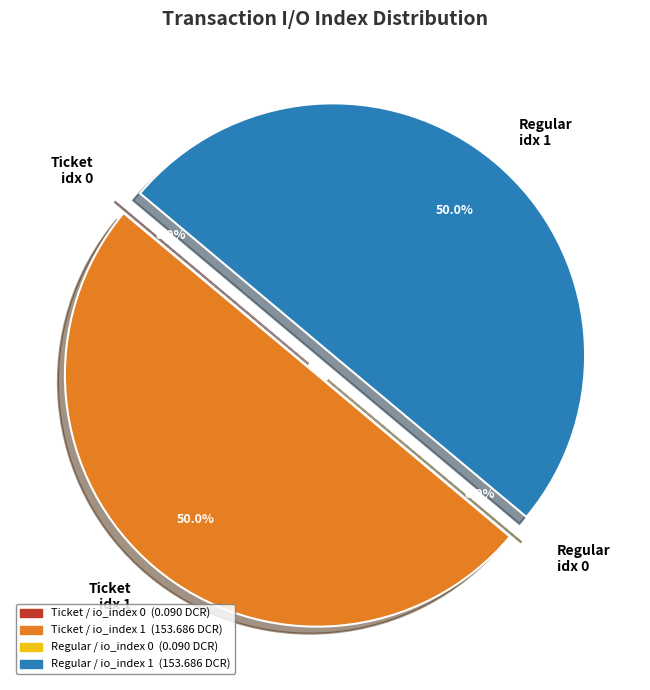

Approximately how many times larger is the value at Regular idx 1 compared to Ticket idx 1?

1.0